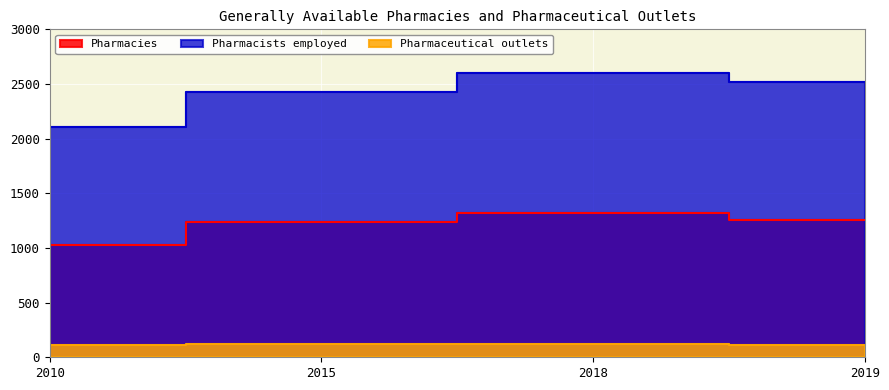

Reading left to right, what are all the values shown in this chart?

Pharmacies: 2010=1027	2015=1234	2018=1316	2019=1260
Pharmaceutical outlets: 2010=109	2015=123	2018=125	2019=115
Pharmacists employed: 2010=2109	2015=2428	2018=2604	2019=2520